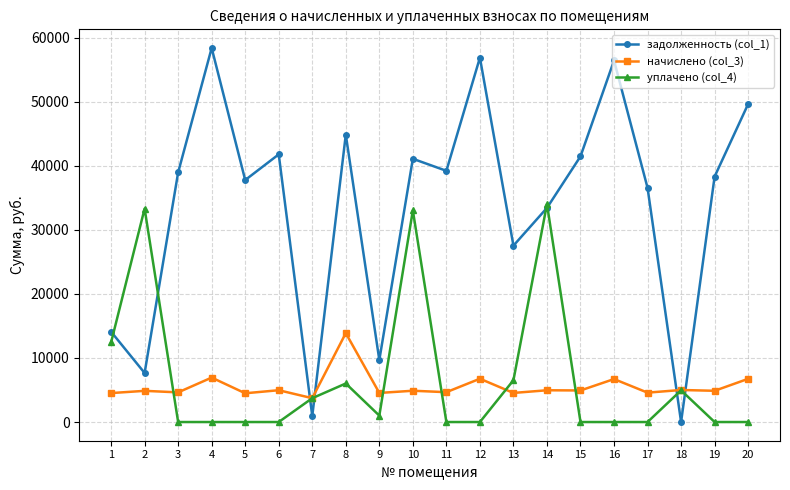

What is the difference between the highest and lowest values at 20?

49623.4